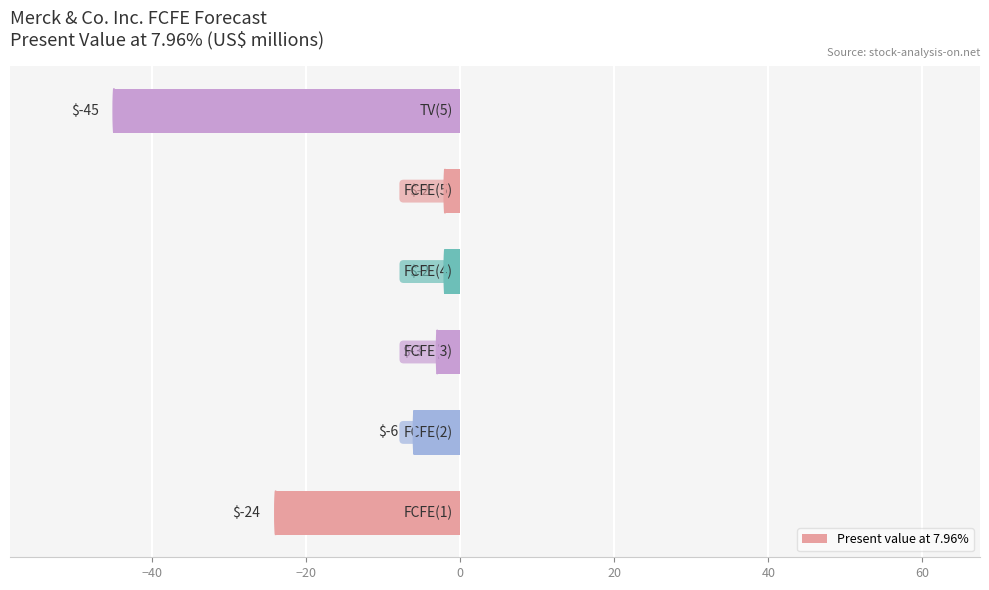

What is the difference between the second highest and minimum values?

43